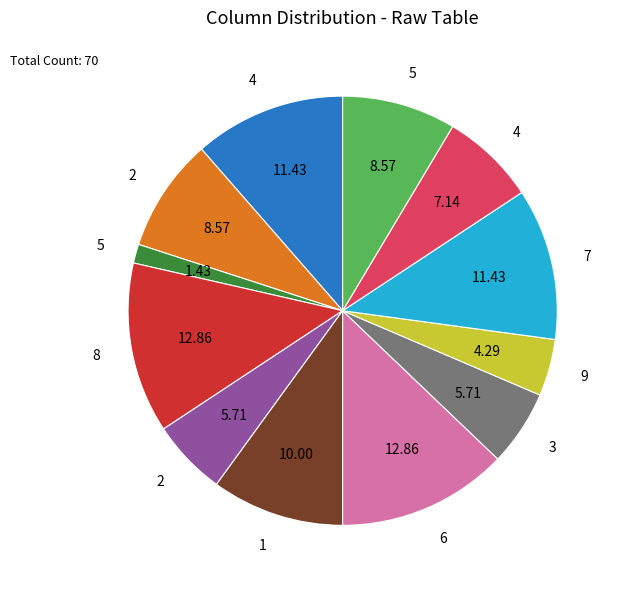

Is there a majority slice in this chart?

No